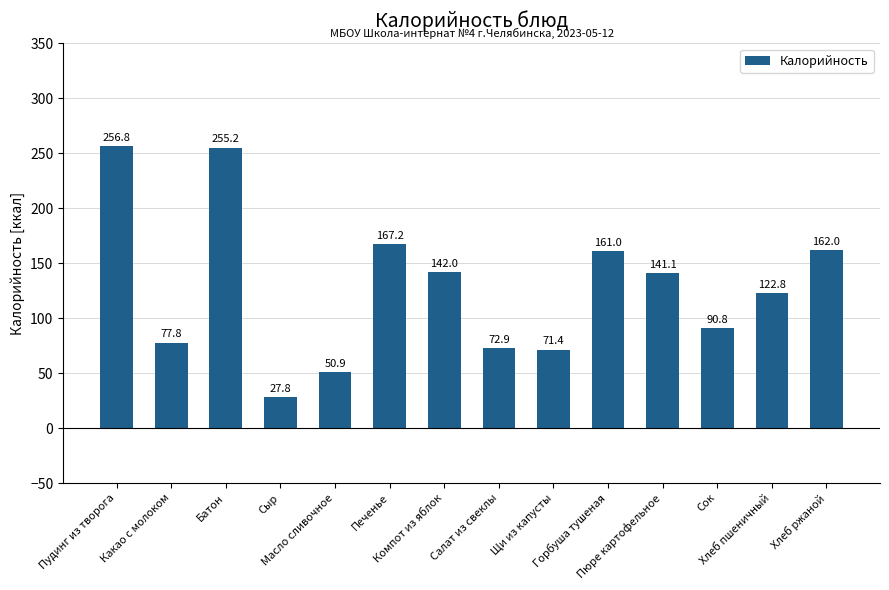

Does the chart contain any negative values?

No